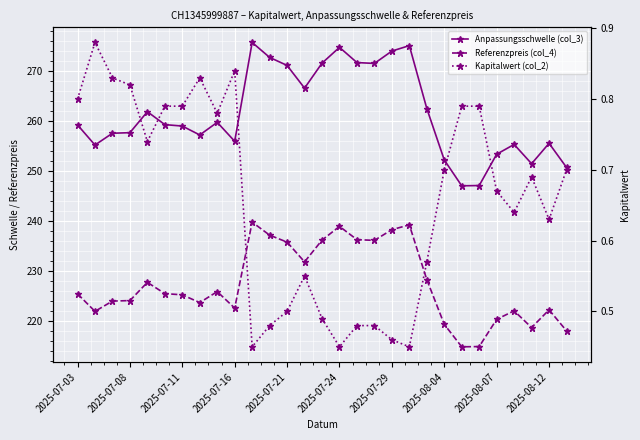

What is the difference between the Kapitalwert (col_2) values at 19 and 23?

0.3